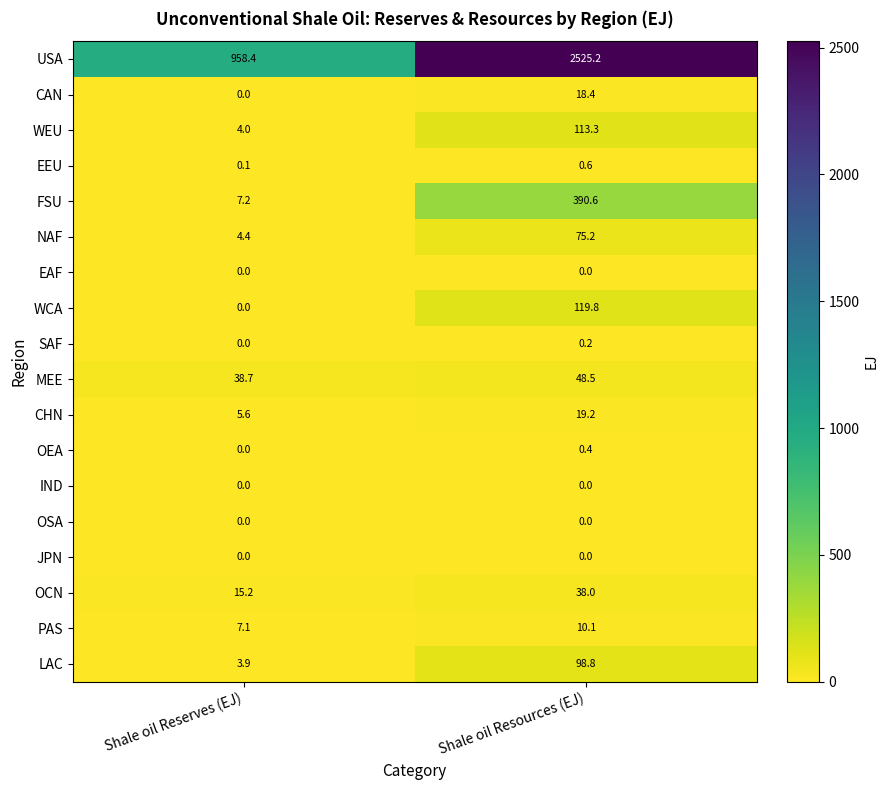

What is the highest value of the FSU series?

390.6